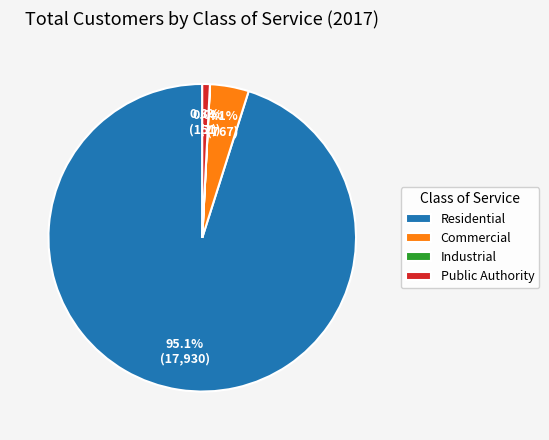

What is the ratio of the value at Commercial to the value at Public Authority?

5.1